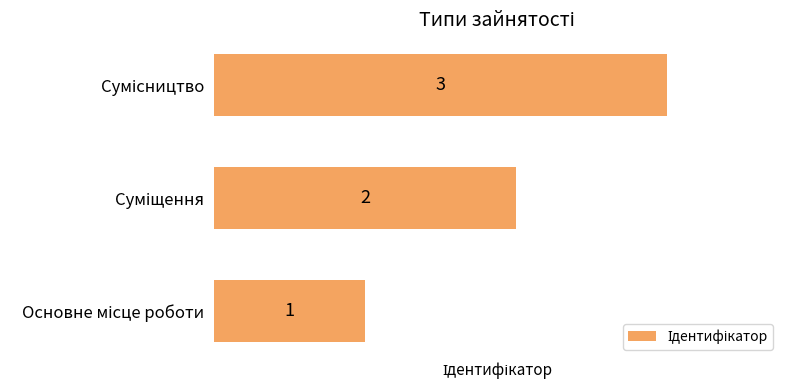

What is the sum of all values?

6